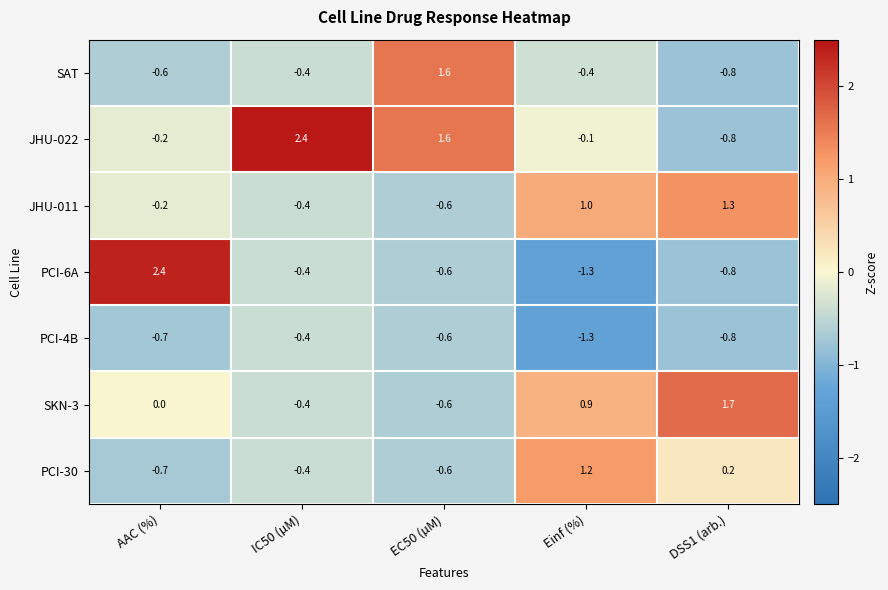

Is it true that SAT equals -0.4 at IC50 (µM)?

True